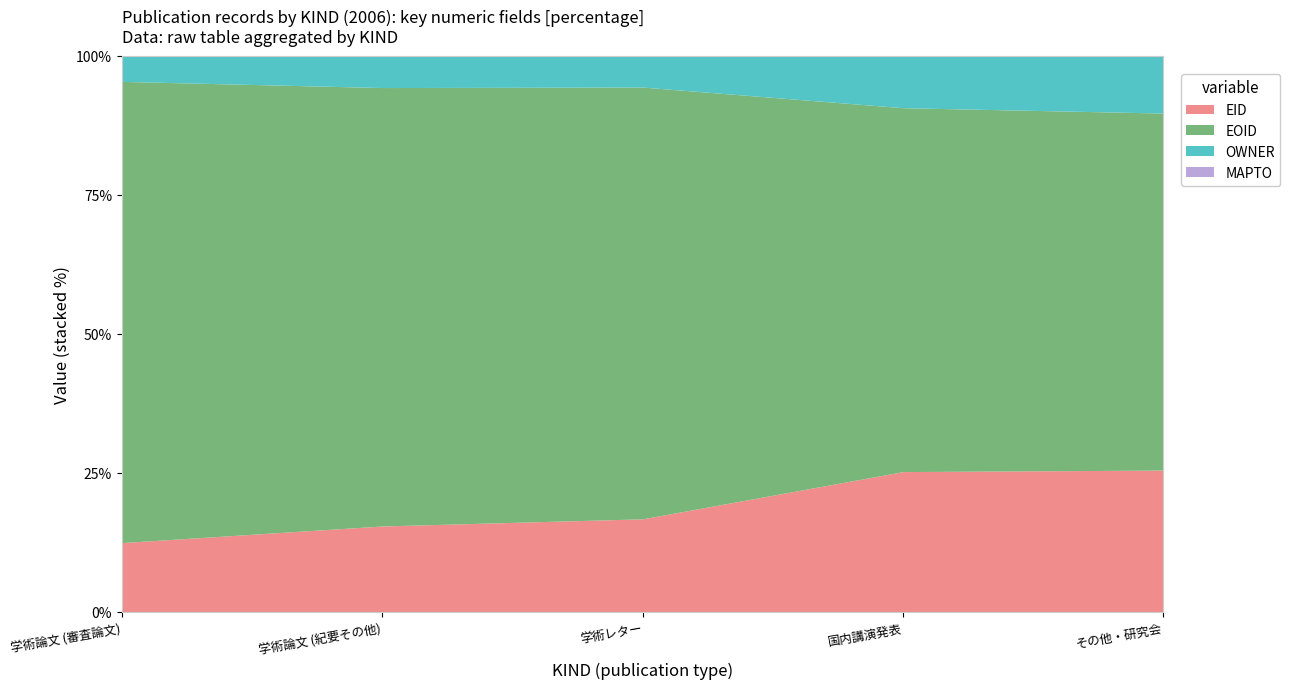

At which label does EID reach its minimum?

学術論文 (審査論文)